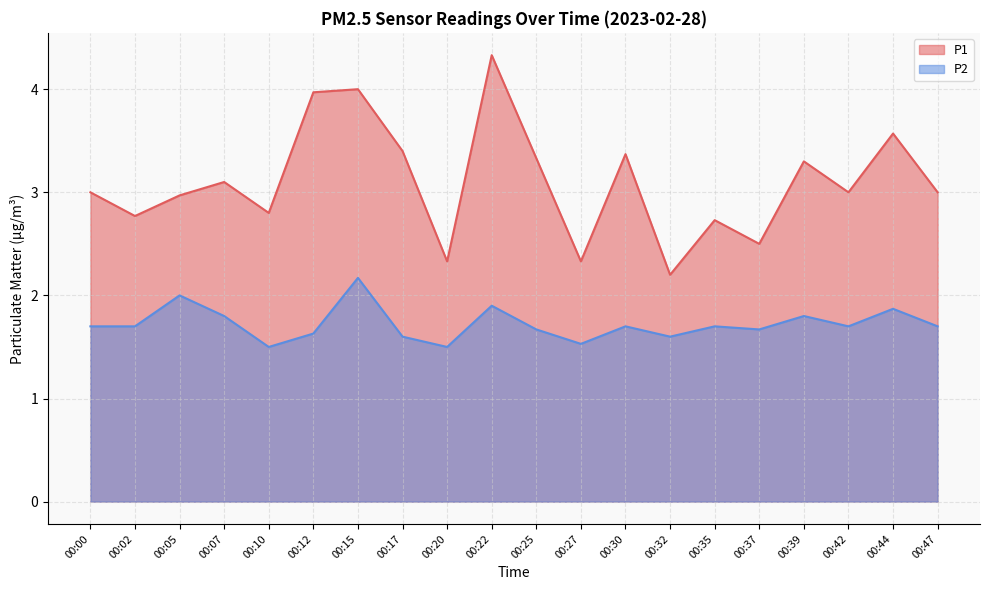

What is the smallest value displayed?

1.5